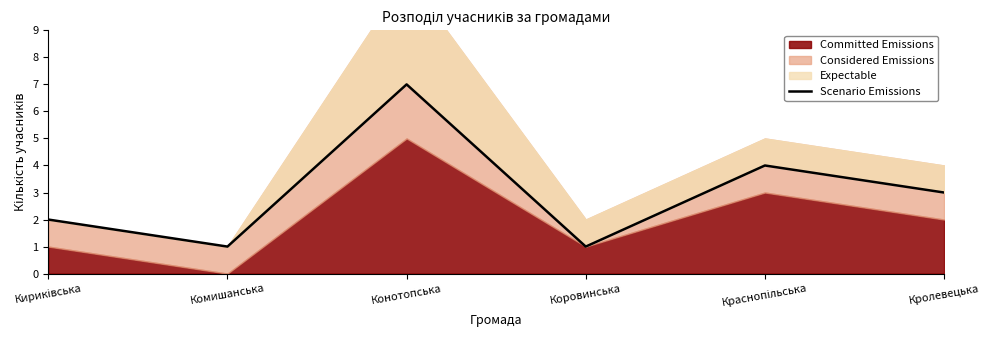

Rank the categories by value from highest to lowest.

Конотопська, Краснопільська, Кролевецька, Кириківська, Комишанська, Коровинська